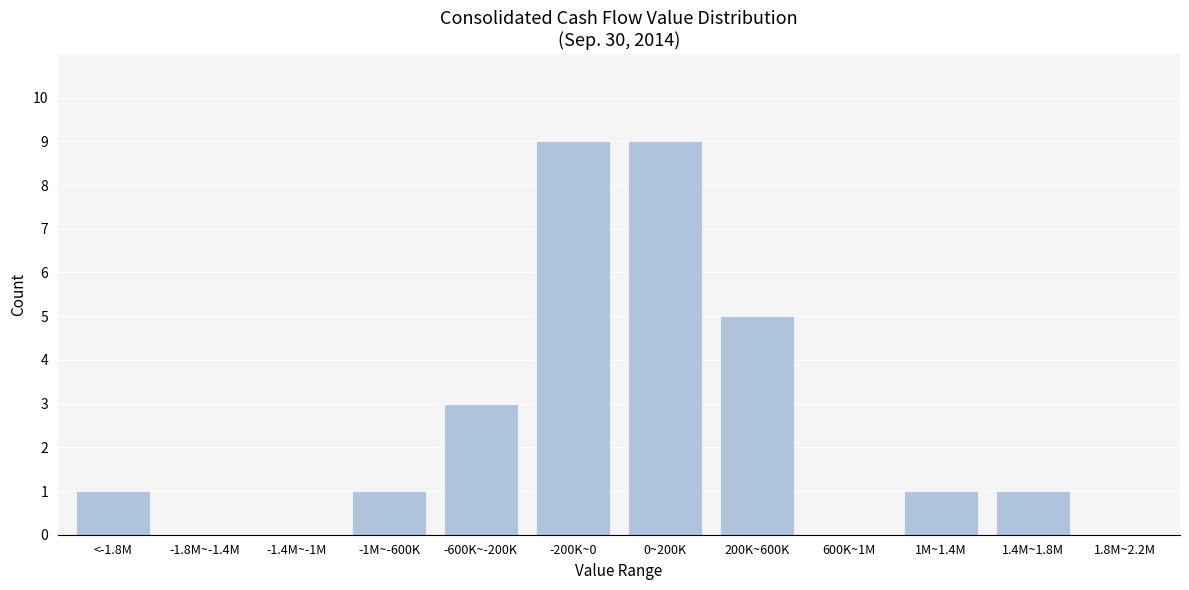

Reading left to right, what are all the values shown in this chart?

<-1.8M=1	-1.8M~-1.4M=0	-1.4M~-1M=0	-1M~-600K=1	-600K~-200K=3	-200K~0=9	0~200K=9	200K~600K=5	600K~1M=0	1M~1.4M=1	1.4M~1.8M=1	1.8M~2.2M=0